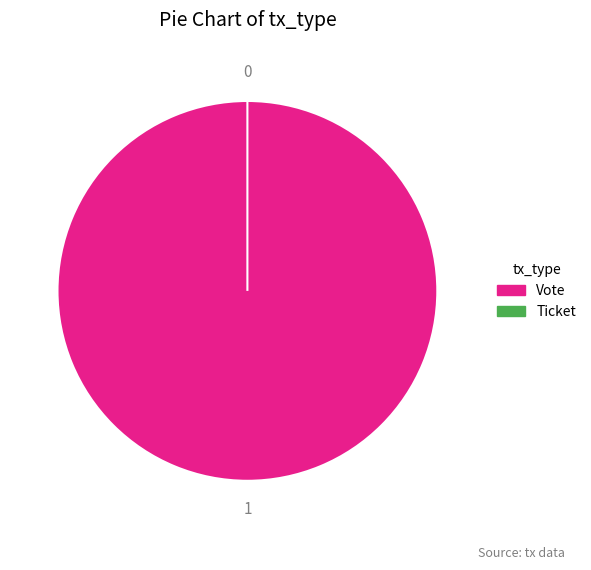

Which category has the smallest portion of the pie?

Ticket